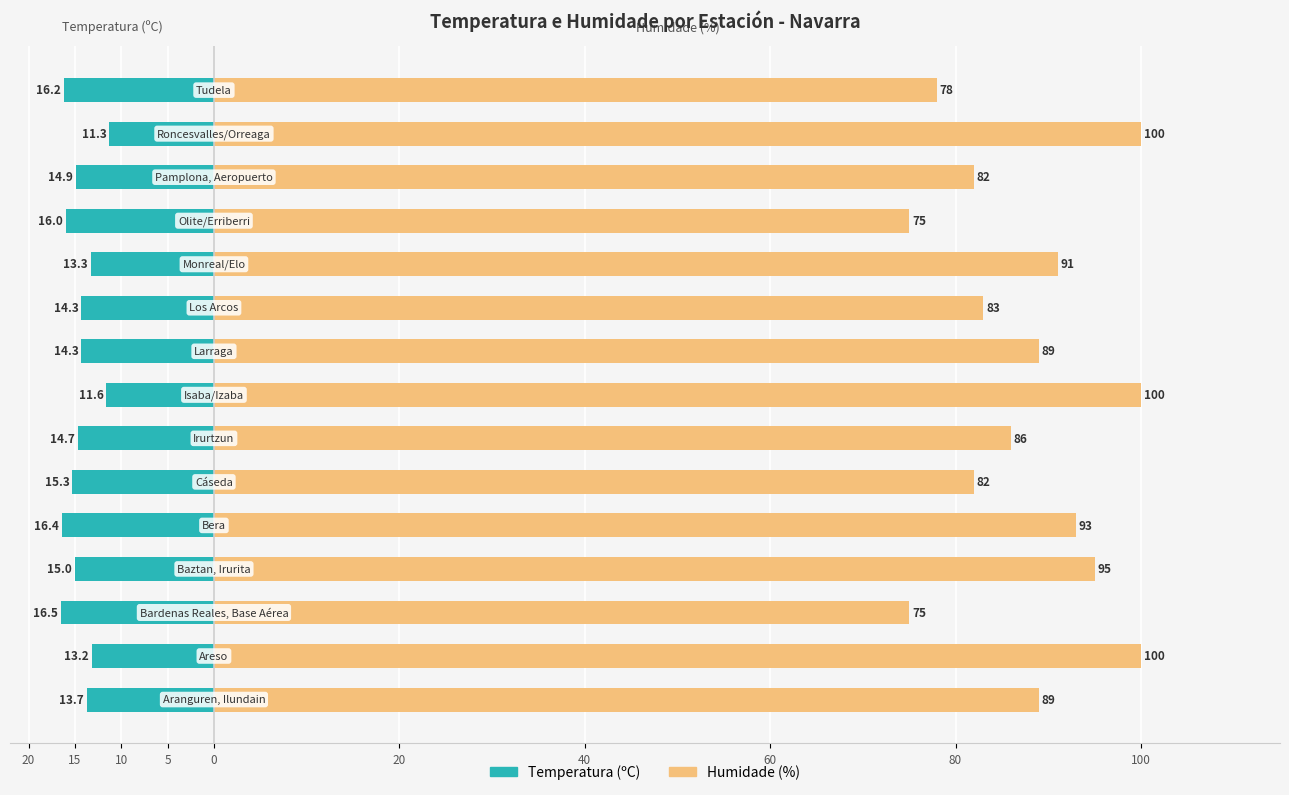

Which series changed the most between 15 and 60?

Temperatura (ºC)